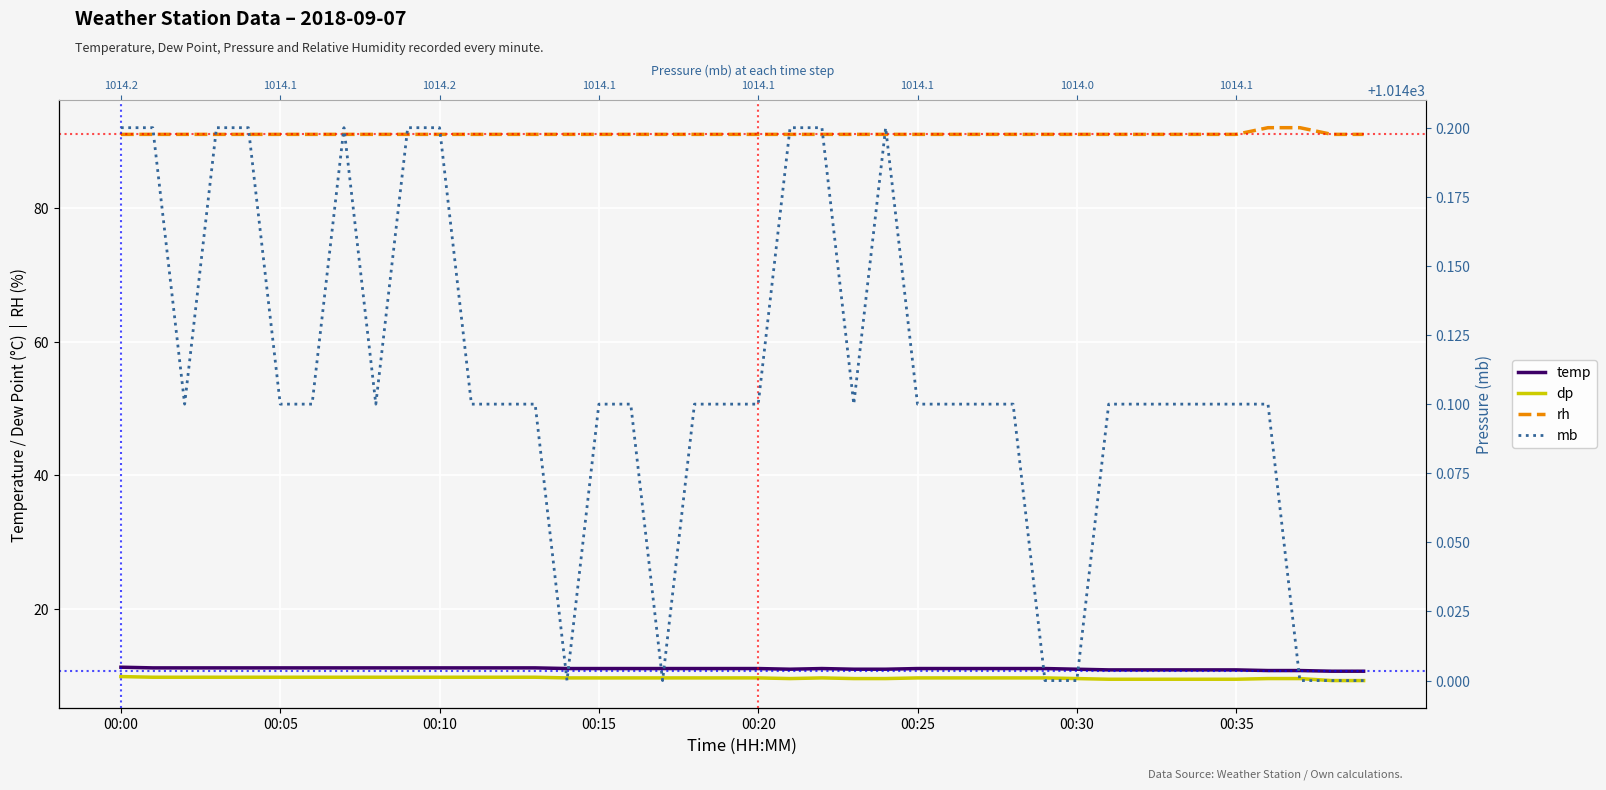

Does the chart display data point markers on the line(s)?

No